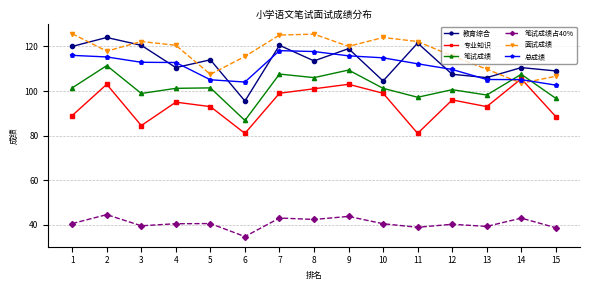

True or false: 教育综合 and 专业知识 intersect in this chart.

False